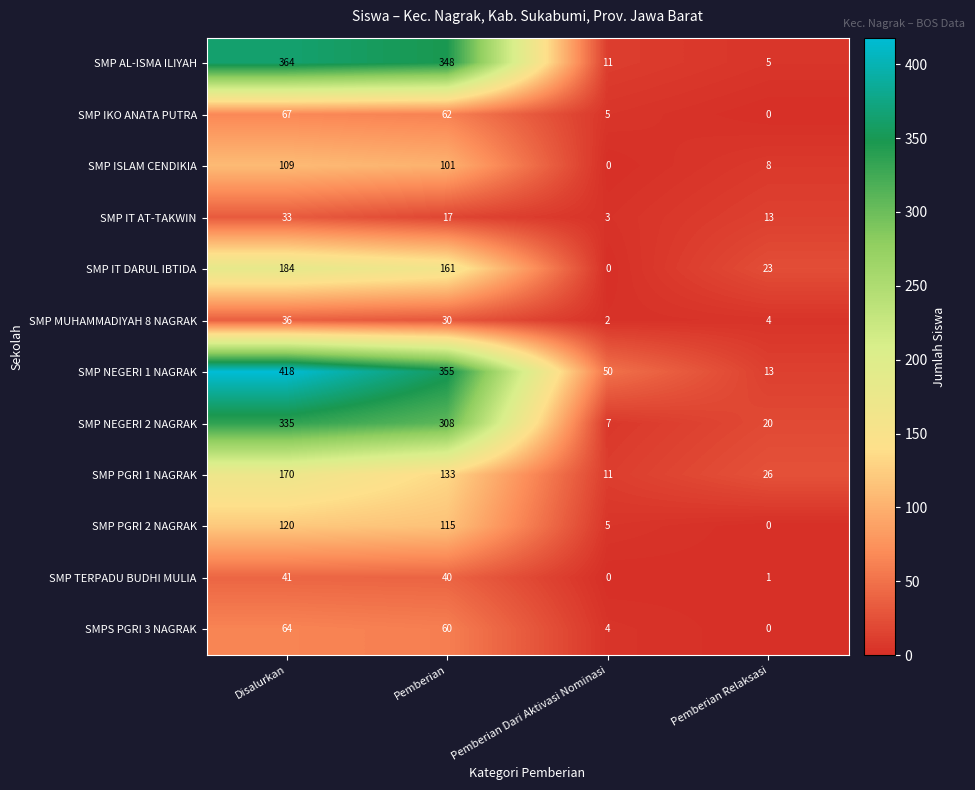

What is the minimum value for SMP IT AT-TAKWIN?

3